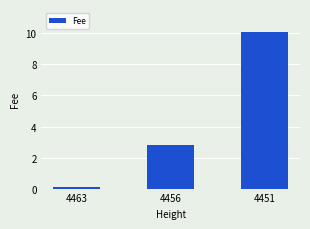

Reading right to left, what are all the values shown in this chart?

4451=10.1	4456=2.8	4463=0.1